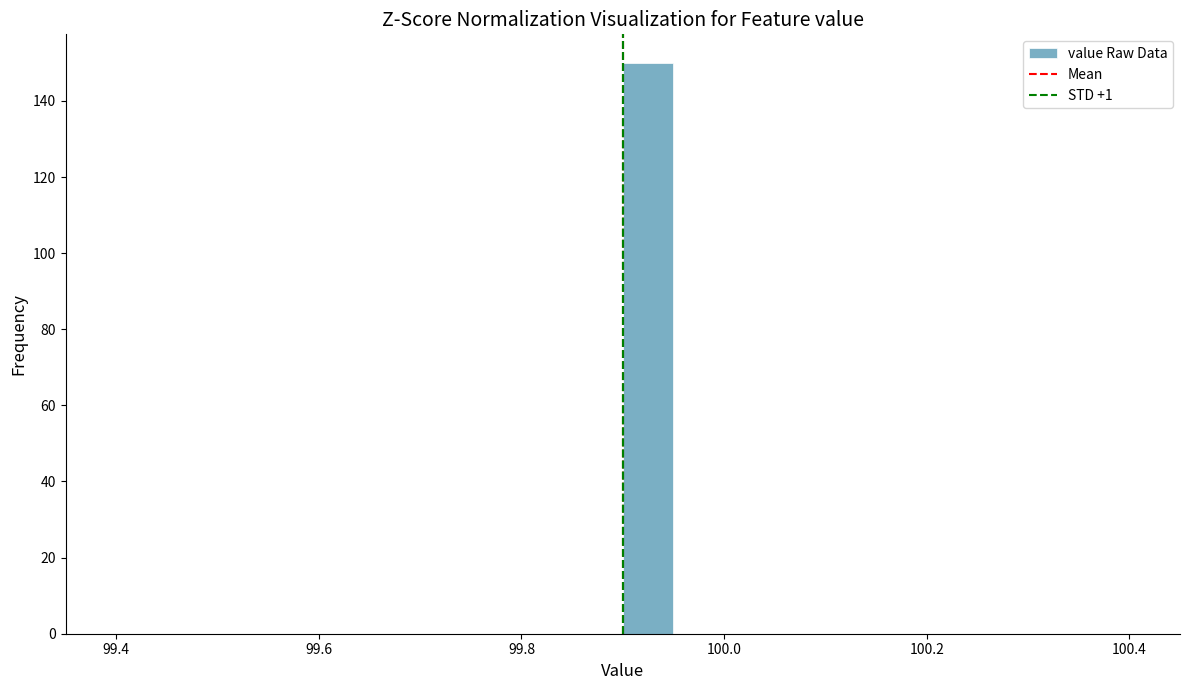

Read against the x-axis, roughly where is the centre of the tallest bar?

99.92